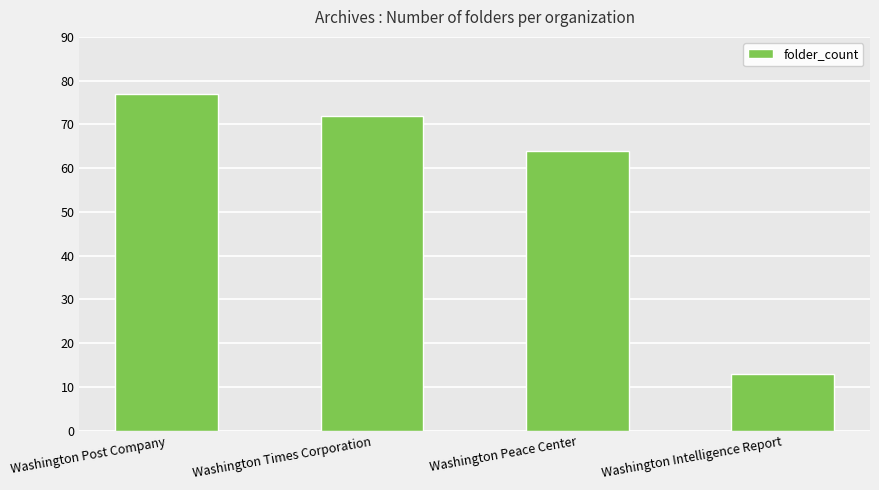

Reading left to right, what are all the values shown in this chart?

77	72	64	13